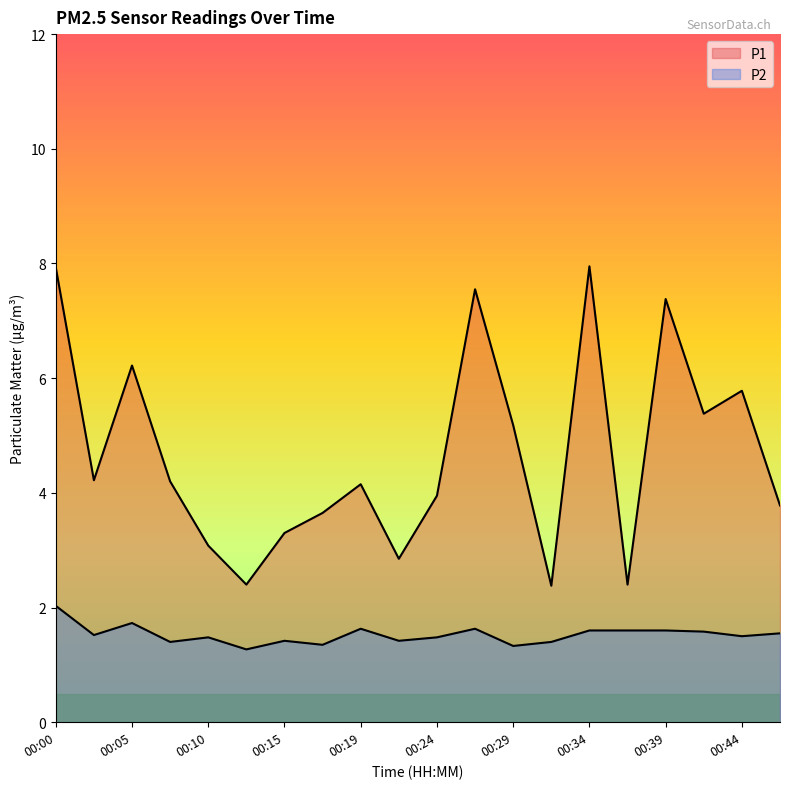

True or false: P2 has more than 1 points higher than both neighbors.

True